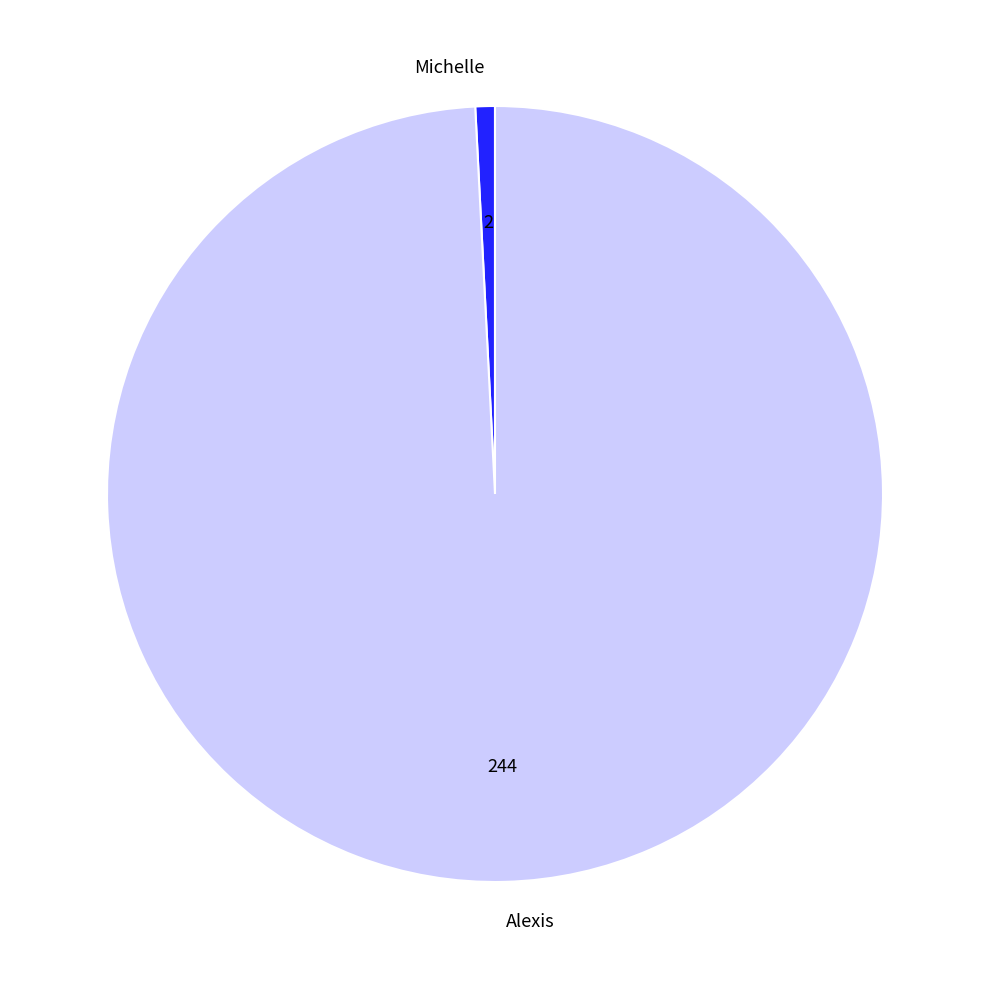

Which slice is the smallest?

Michelle